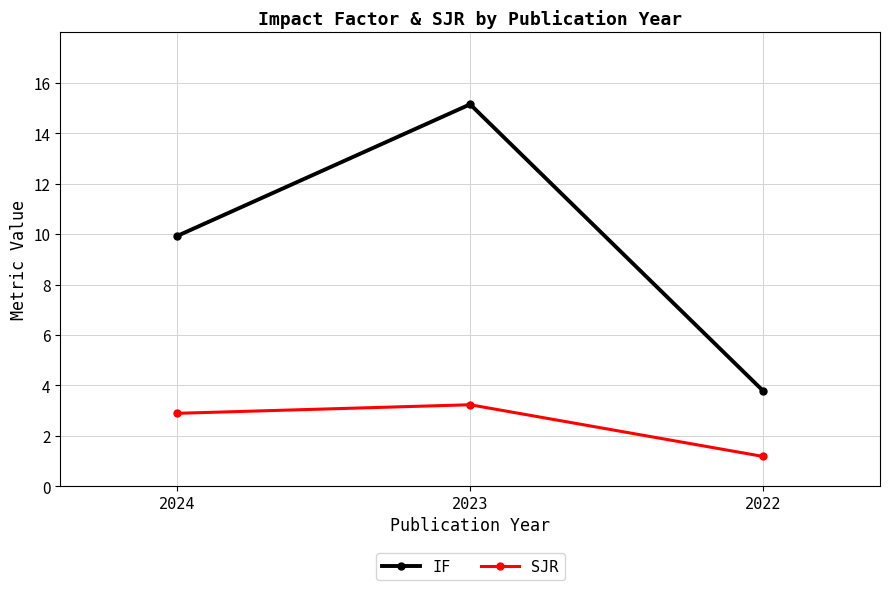

How many values in the SJR series exceed 2?

2